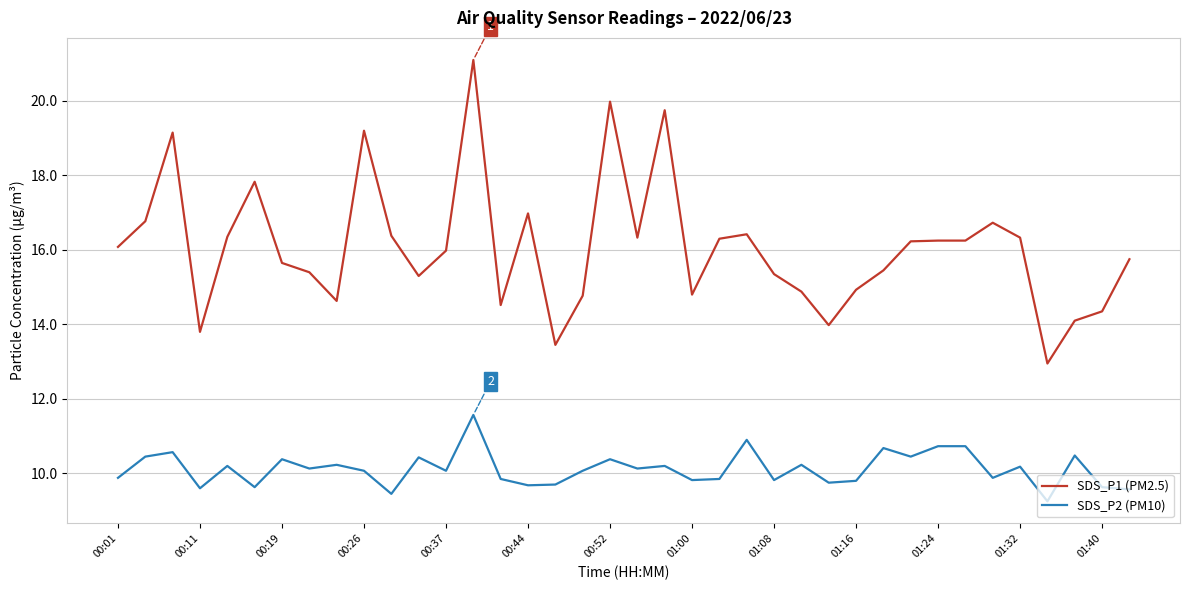

True or false: SDS_P2 (PM10) and SDS_P1 (PM2.5) intersect in this chart.

False